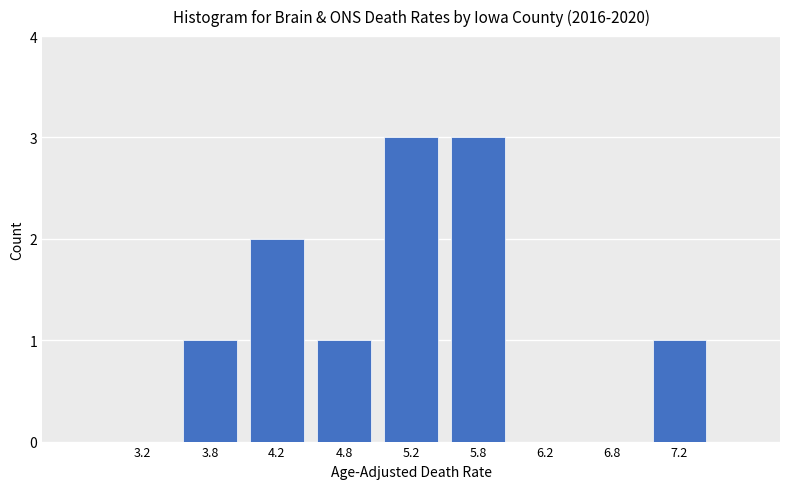

Reading left to right, list every bar in this chart as the range it spans on the x-axis followed by its height. The values are not printed on the chart, so give them approximately, as read against the axis.

3.0 to 3.5: 0
3.5 to 4.0: 1
4.0 to 4.5: 2
4.5 to 5.0: 1
5.0 to 5.5: 3
5.5 to 6.0: 3
6.0 to 6.5: 0
6.5 to 7.0: 0
7.0 to 7.5: 1